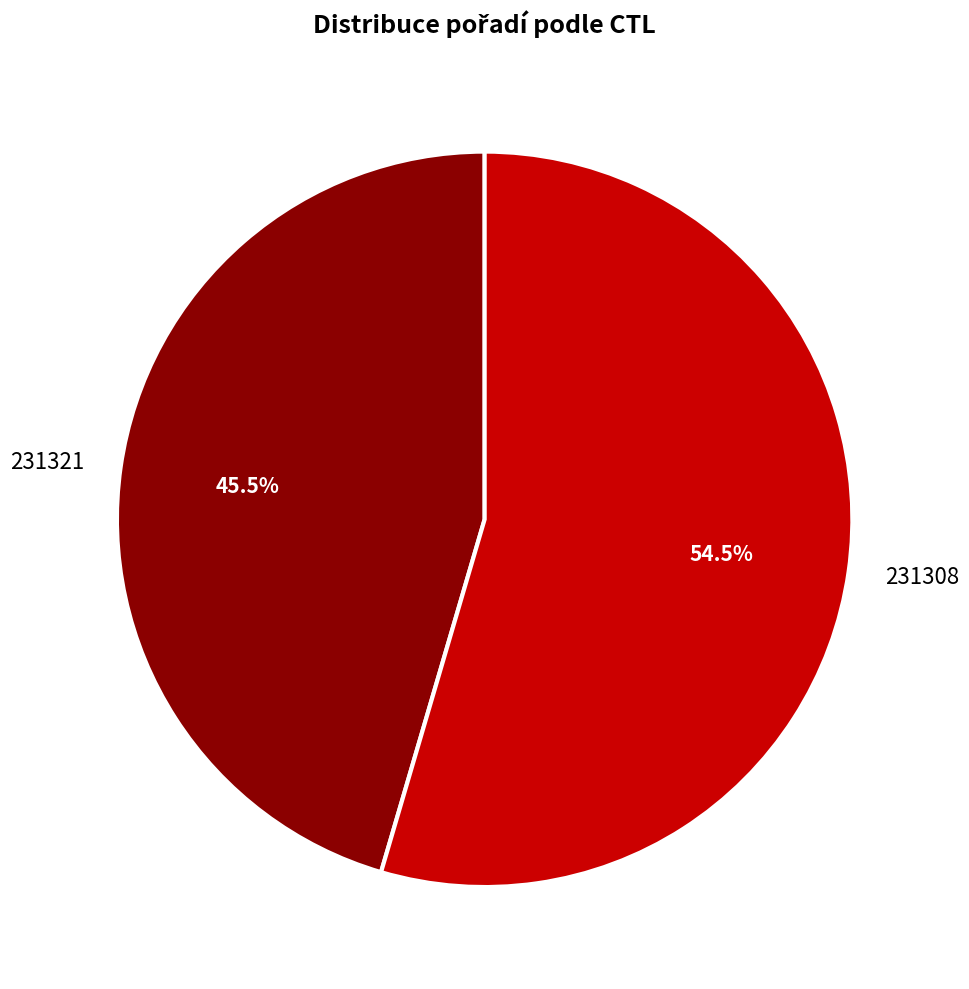

To the nearest percent, what is the difference between the largest and smallest slice percentages?

9%